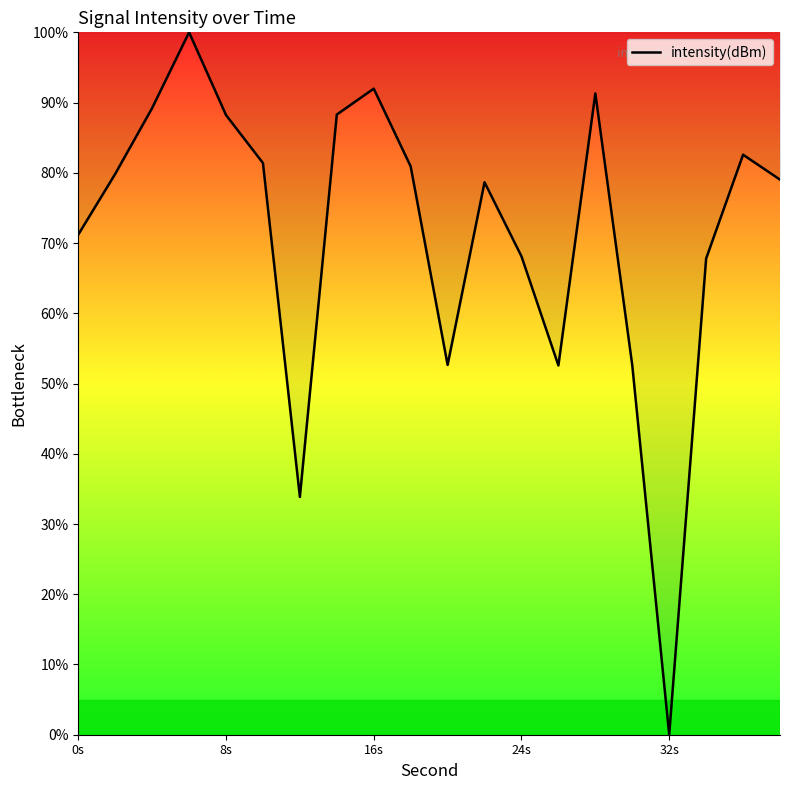

What is the difference between the maximum and minimum values?

100.0